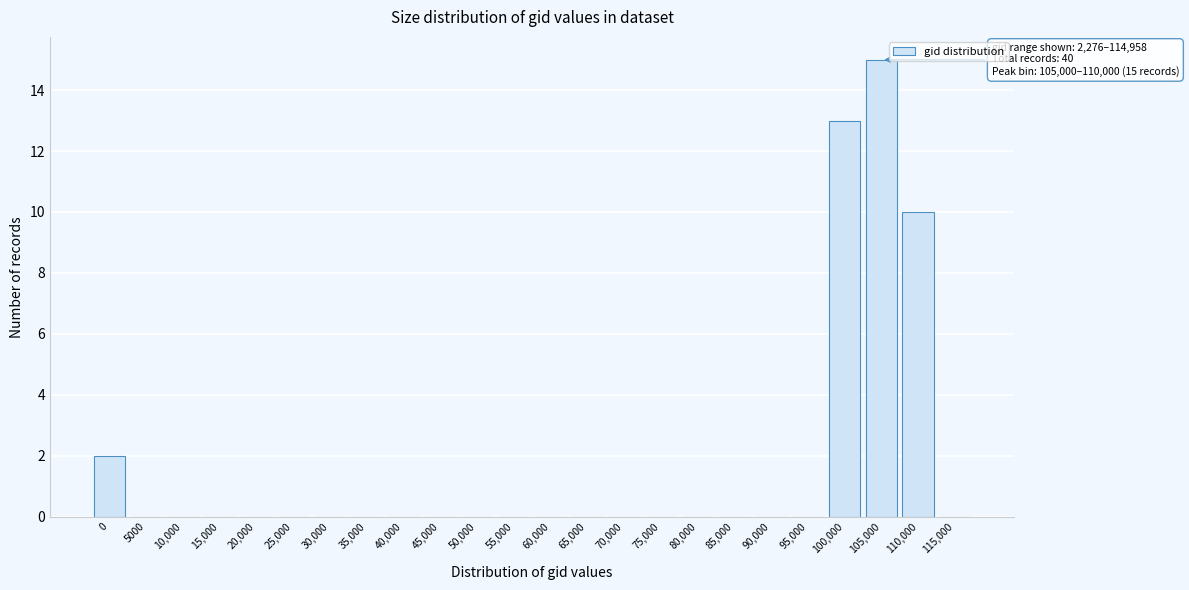

Reading left to right, what are all the values shown in this chart?

0=2	5000=0	10,000=0	15,000=0	20,000=0	25,000=0	30,000=0	35,000=0	40,000=0	45,000=0	50,000=0	55,000=0	60,000=0	65,000=0	70,000=0	75,000=0	80,000=0	85,000=0	90,000=0	95,000=0	100,000=13	105,000=15	110,000=10	115,000=0